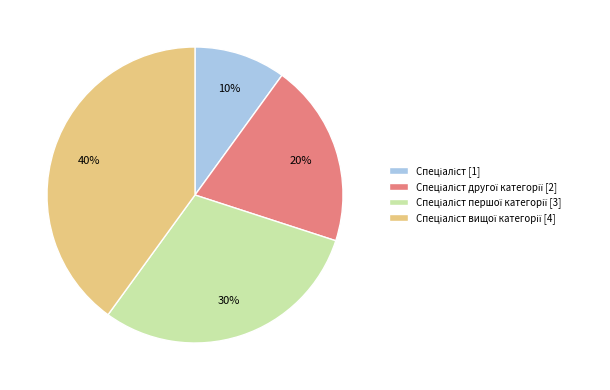

Does any single category account for the majority?

No